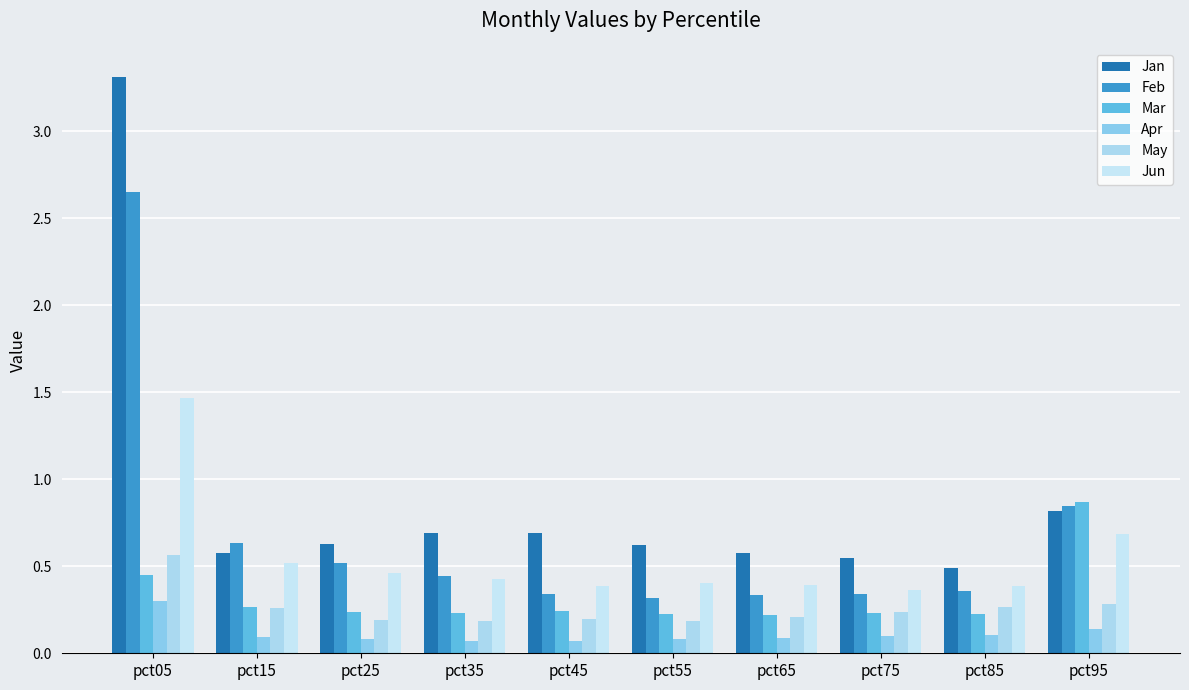

Reading left to right, transcribe all the data shown in this chart.

Jan: 3.3	0.6	0.6	0.7	0.7	0.6	0.6	0.5	0.5	0.8
Feb: 2.6	0.6	0.5	0.4	0.3	0.3	0.3	0.3	0.4	0.8
Mar: 0.4	0.3	0.2	0.2	0.2	0.2	0.2	0.2	0.2	0.9
Apr: 0.3	0.1	0.1	0.1	0.1	0.1	0.1	0.1	0.1	0.1
May: 0.6	0.3	0.2	0.2	0.2	0.2	0.2	0.2	0.3	0.3
Jun: 1.5	0.5	0.5	0.4	0.4	0.4	0.4	0.4	0.4	0.7